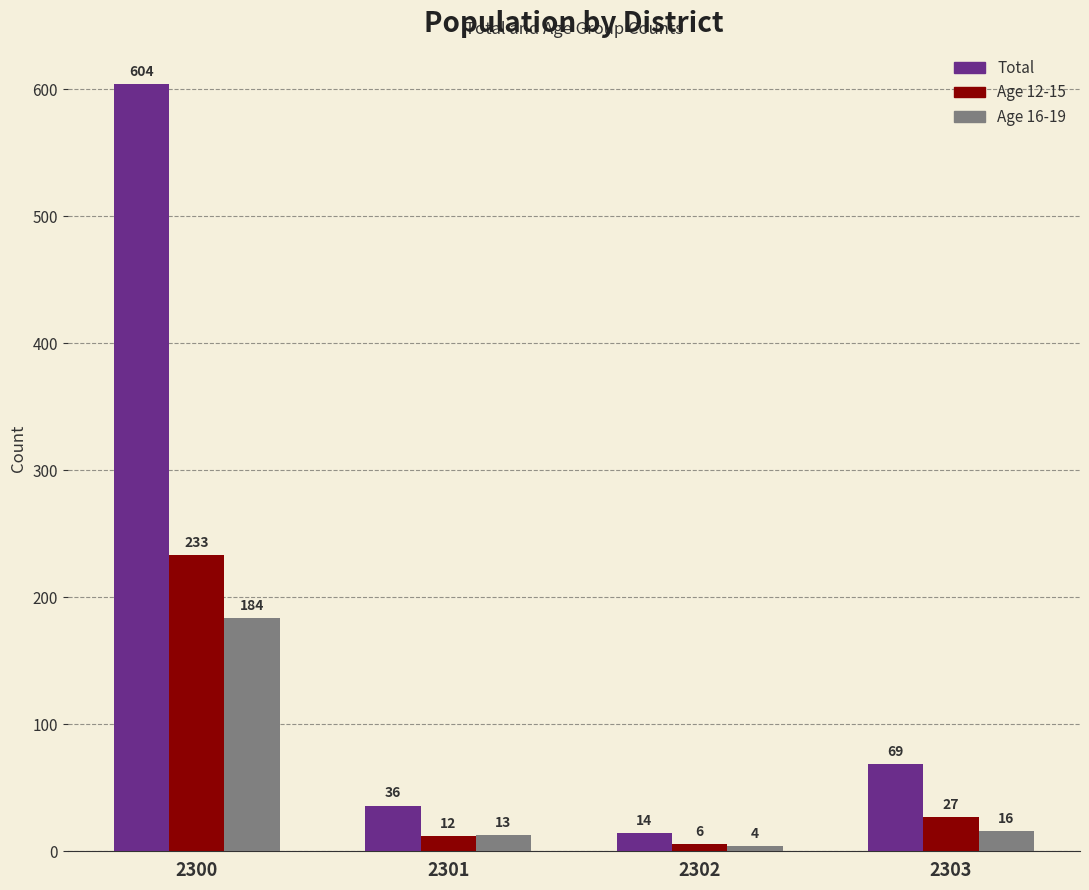

Count the number of categories in the chart.

4